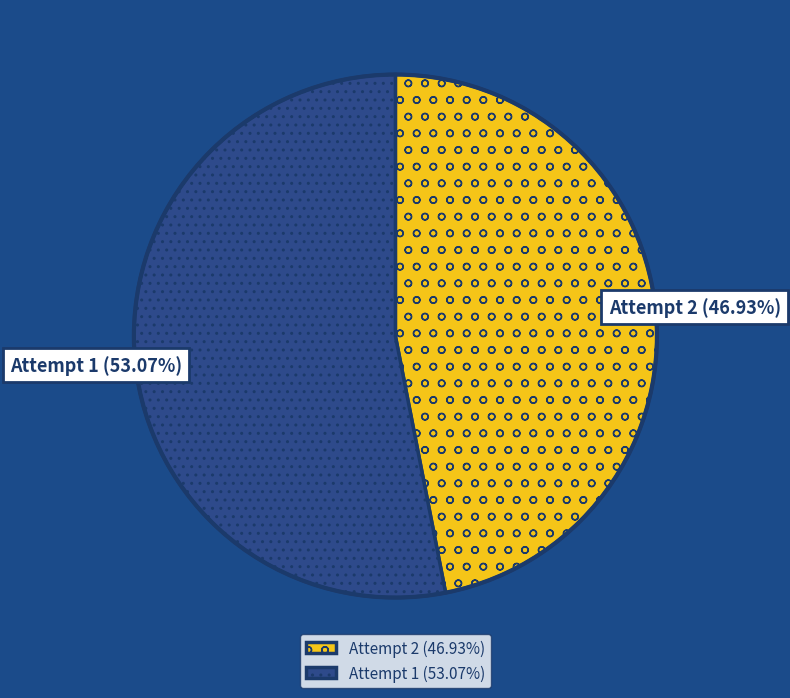

Between Attempt 1 and Attempt 2, which is larger?

Attempt 1